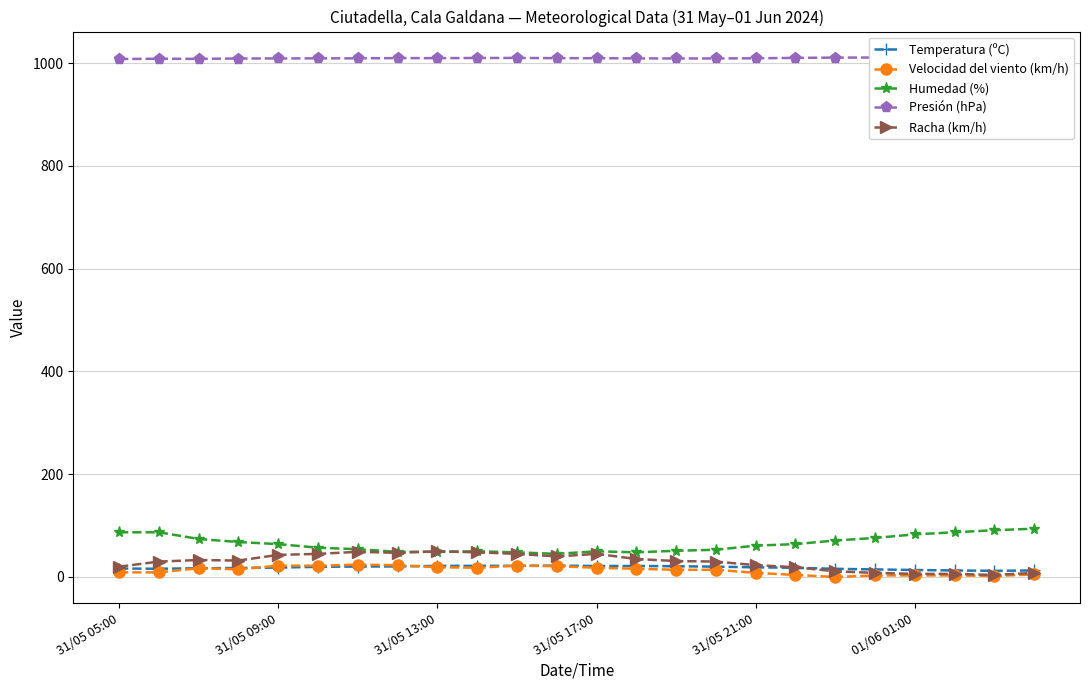

True or false: Temperatura (ºC) and Presión (hPa) intersect in this chart.

False